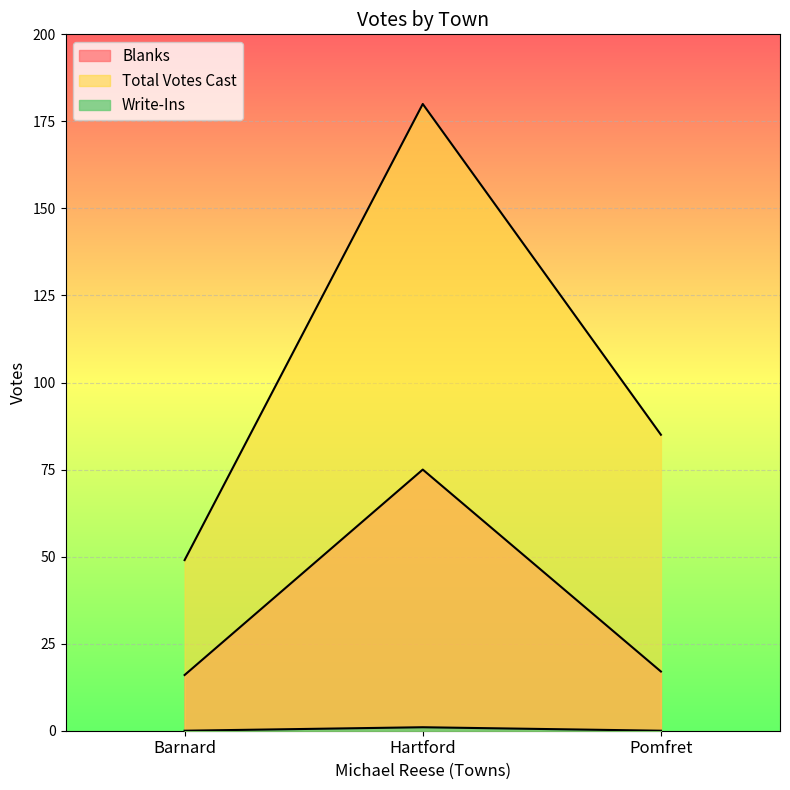

How many Total Votes Cast values are between 49 and 180?

3